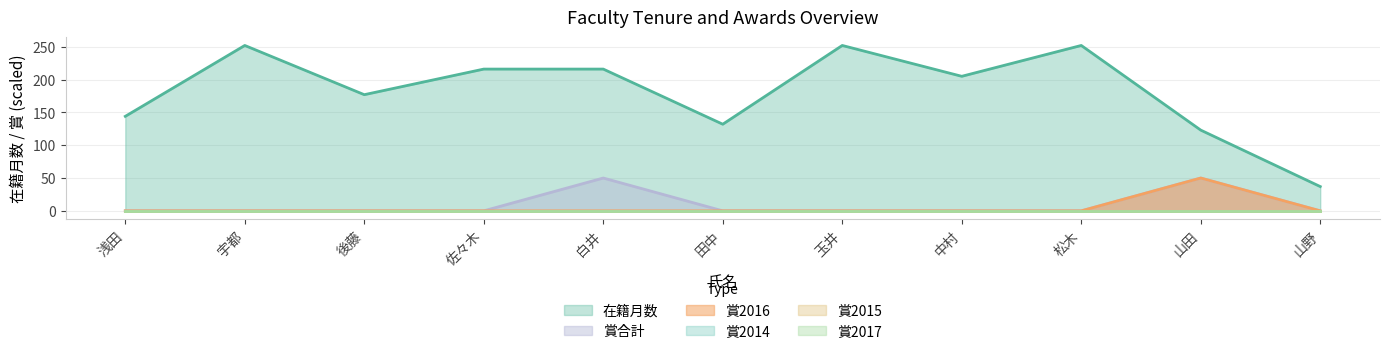

How many interior local peaks does the 在籍月数 series have?

3